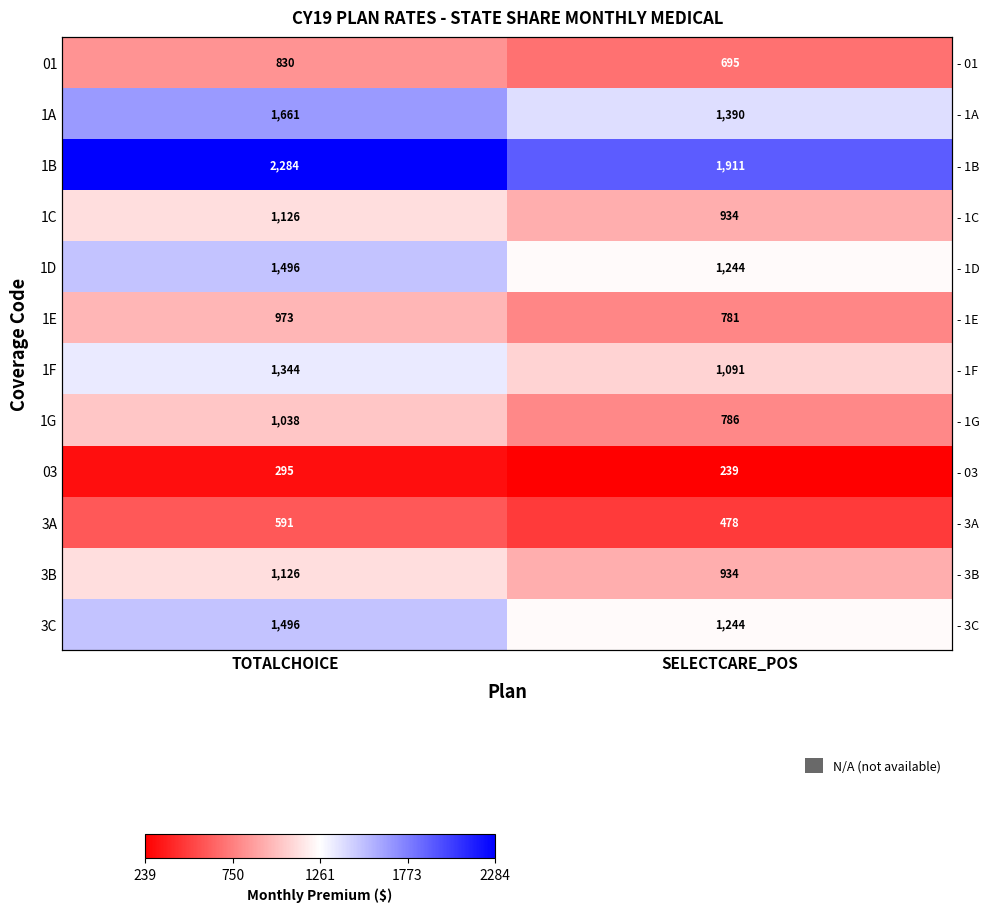

Which series changed the most between TOTALCHOICE and SELECTCARE_POS?

1B